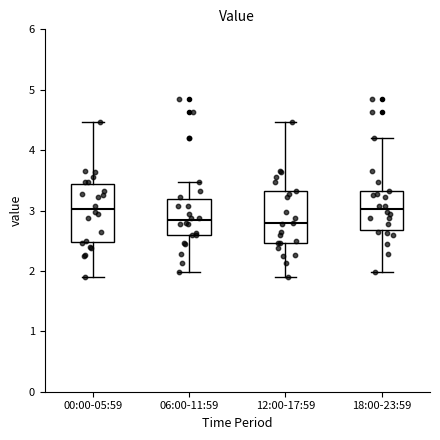

Which box is the tallest, from its lower edge to its upper edge?

00:00-05:59